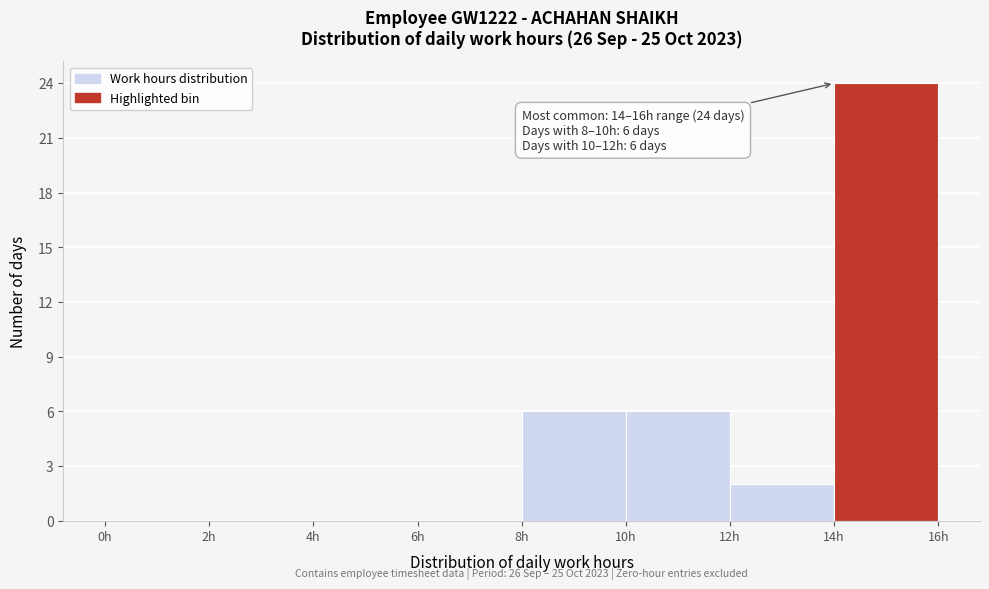

Which range on the x-axis has the tallest bar?

14 to 16